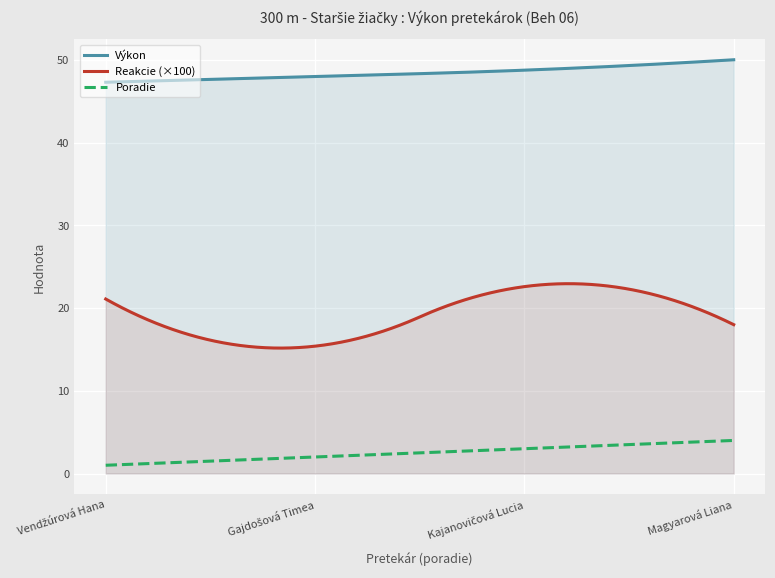

Where is Poradie nearest to the value 2?

Gajdošová Timea